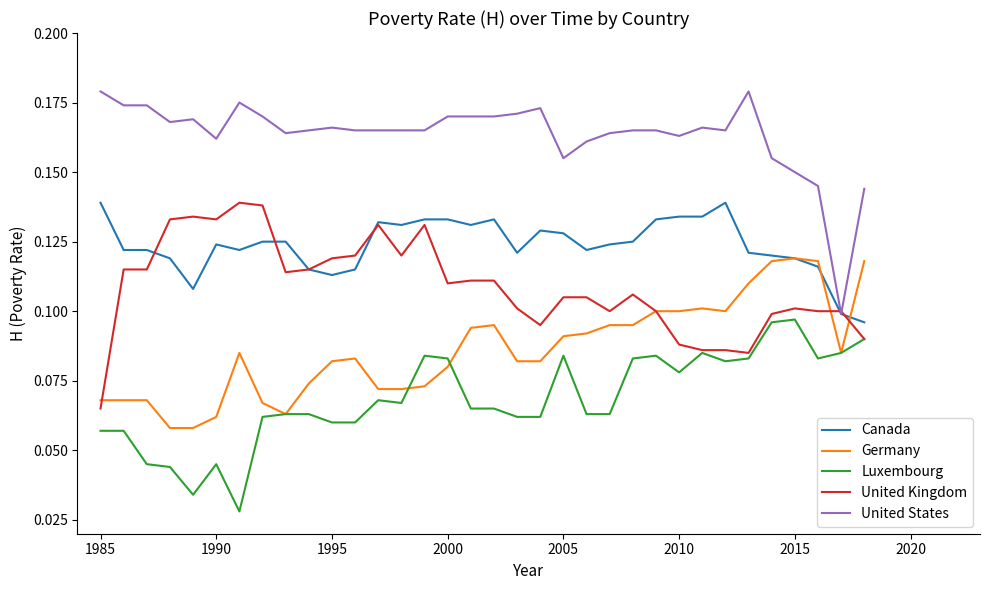

Which series has the largest total across all categories?

United States